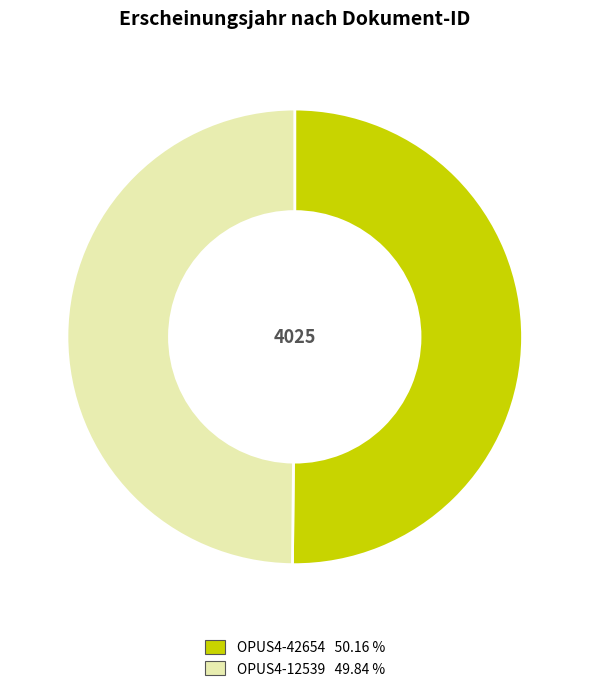

Is the sum of OPUS4-42654 50.16 % and OPUS4-12539 49.84 % greater than half?

Yes